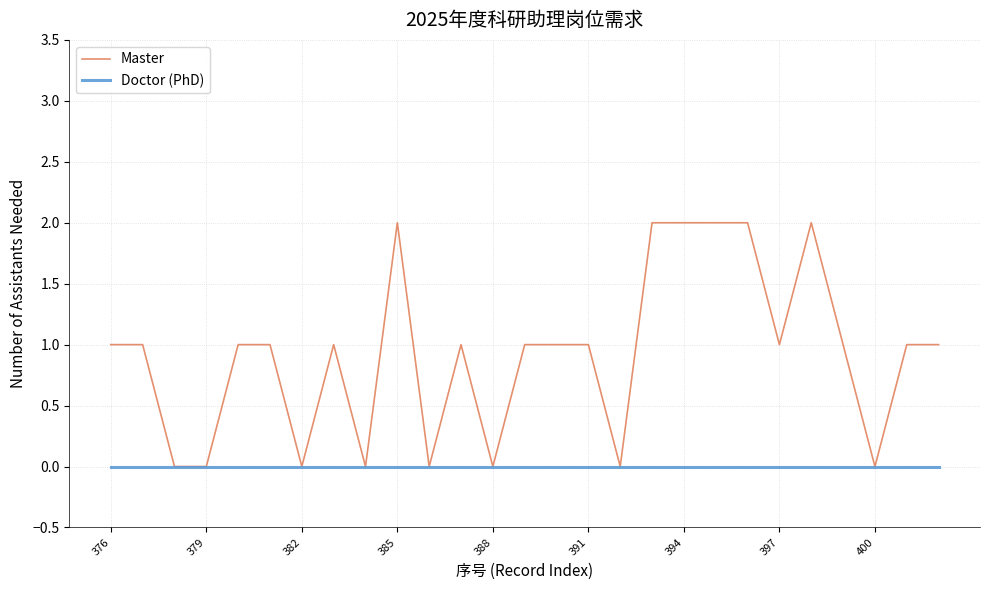

How many Master values are between 0 and 1?

21